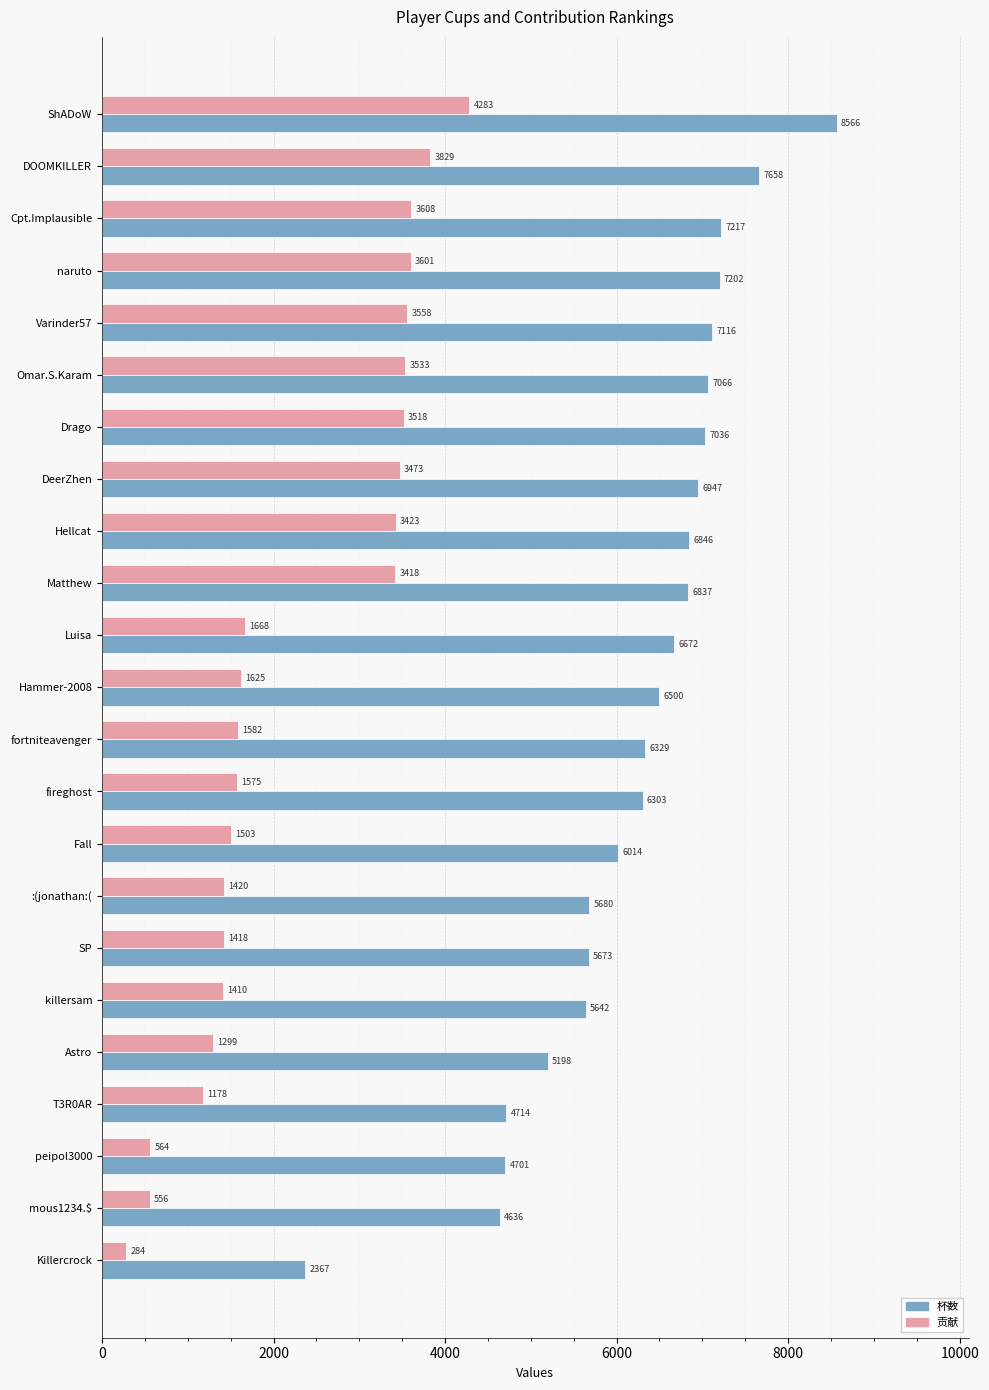

Is it true that 杯数 equals 6500 at Hammer-2008?

True